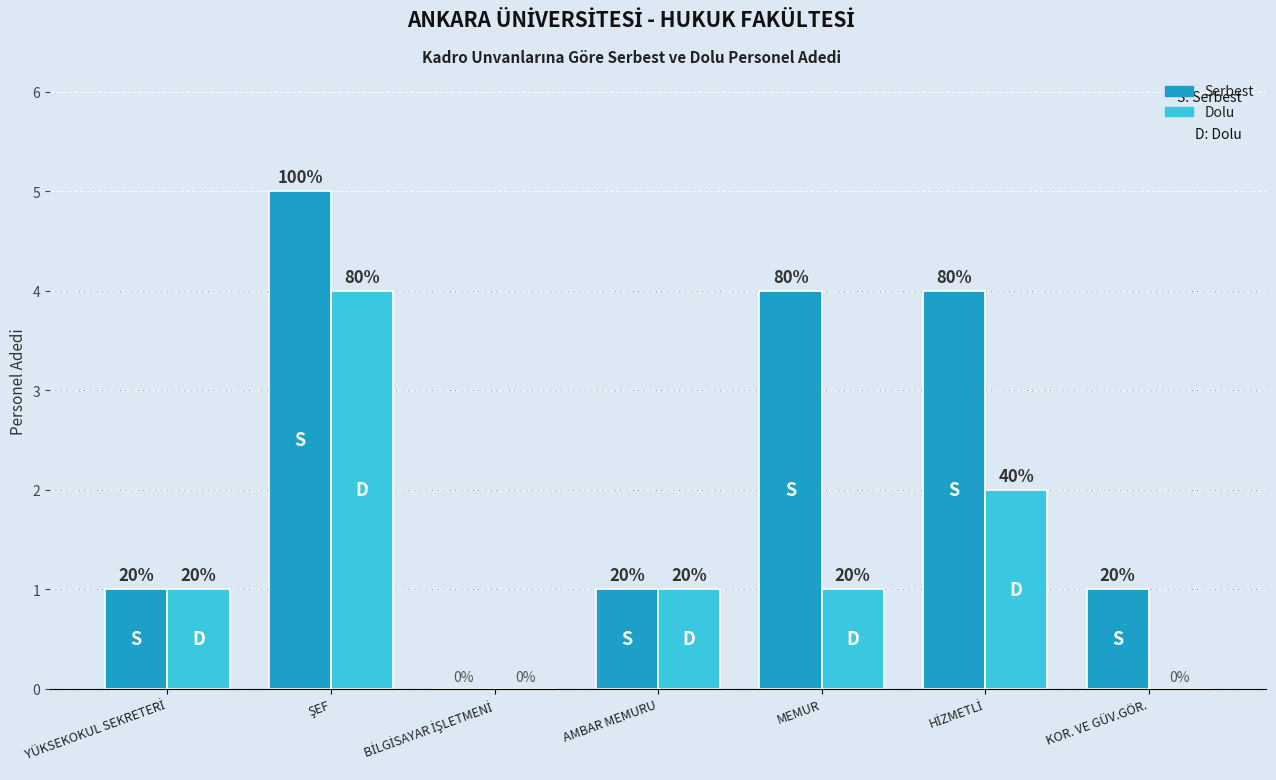

Rank the series at KOR. VE GÜV.GÖR. from highest to lowest value.

Serbest, Dolu